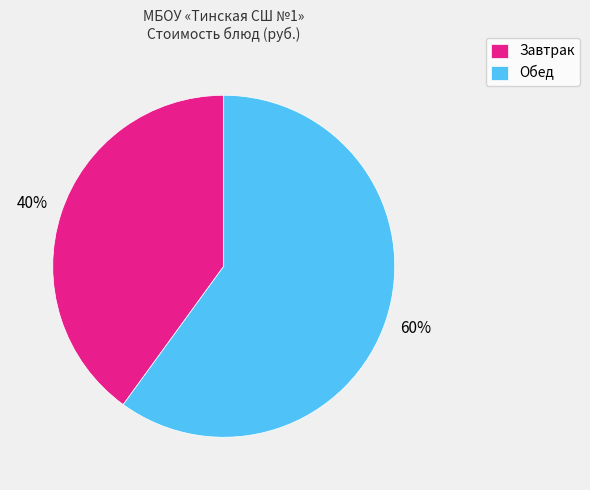

To the nearest percent, what is the difference between the Завтрак and Обед slice percentages?

20%